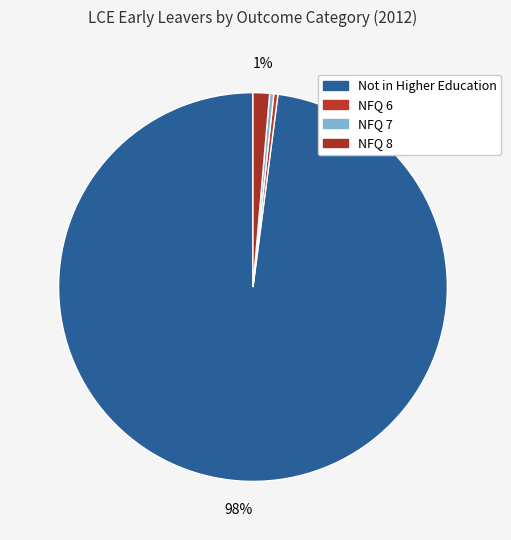

Which slice represents more than half of the pie?

Not in Higher Education